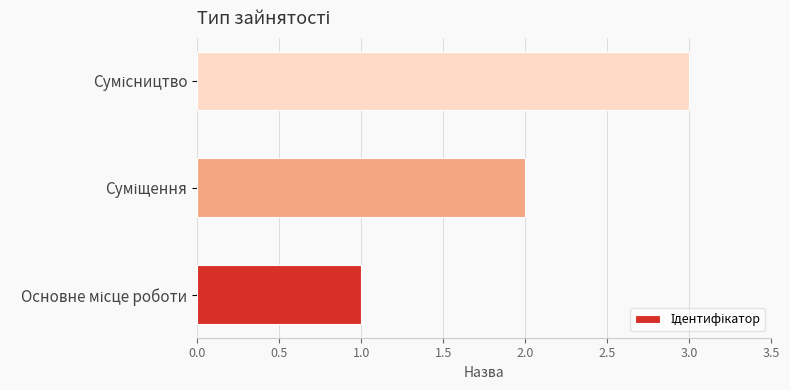

Does the chart contain any negative values?

No